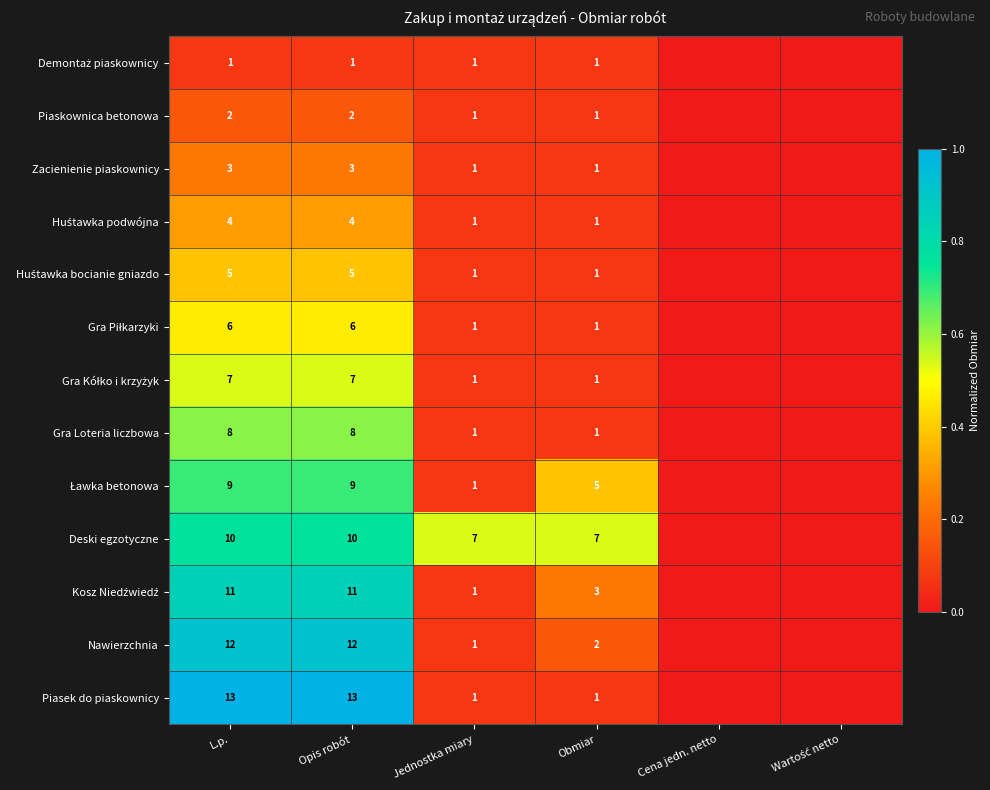

What is the total value across all series at Jednostka miary?

19